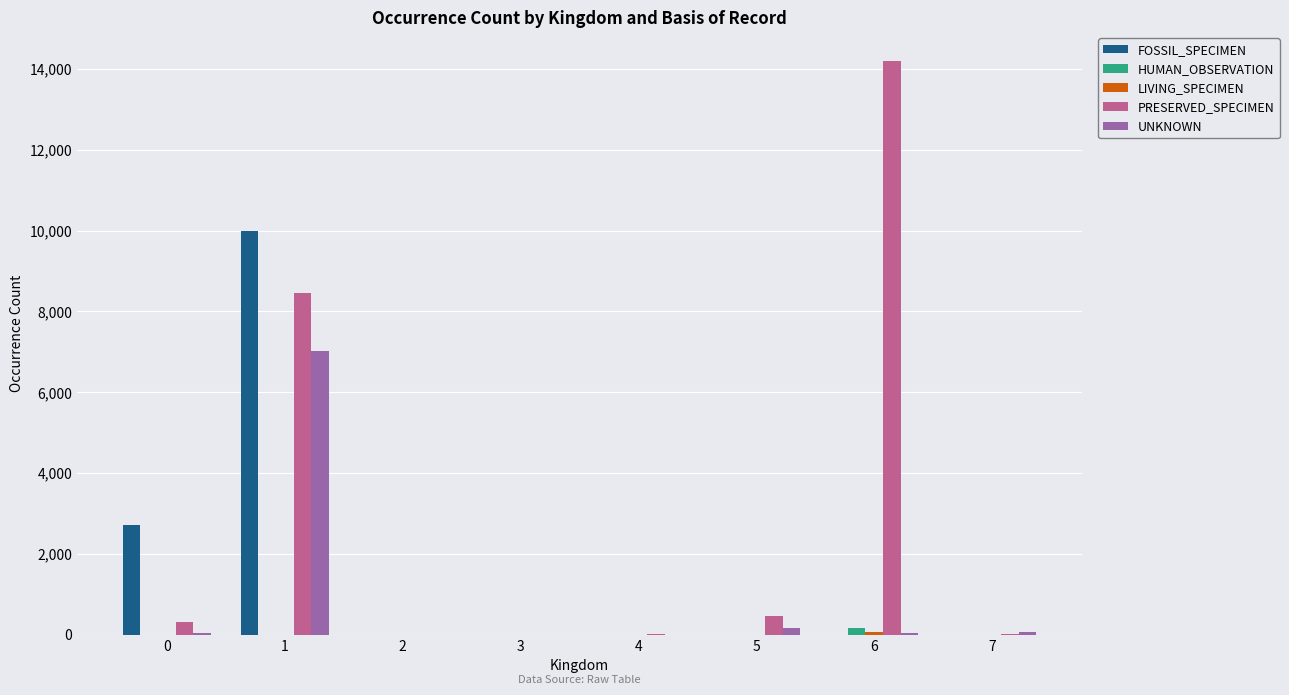

At which category is the sum across all series the highest?

1